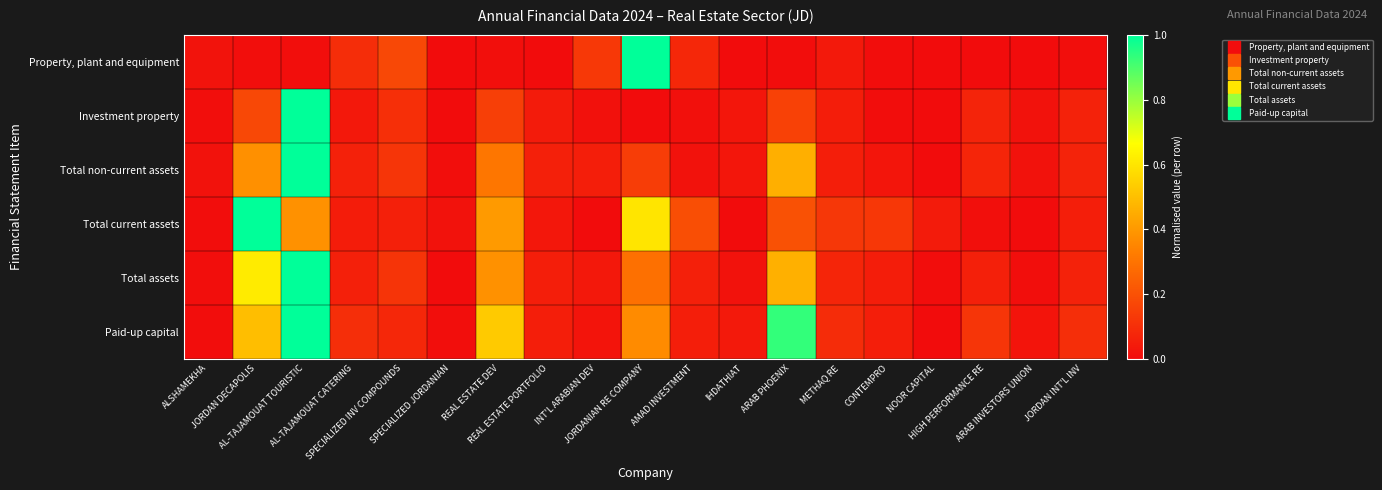

Which series has the largest total across all categories?

Paid-up capital